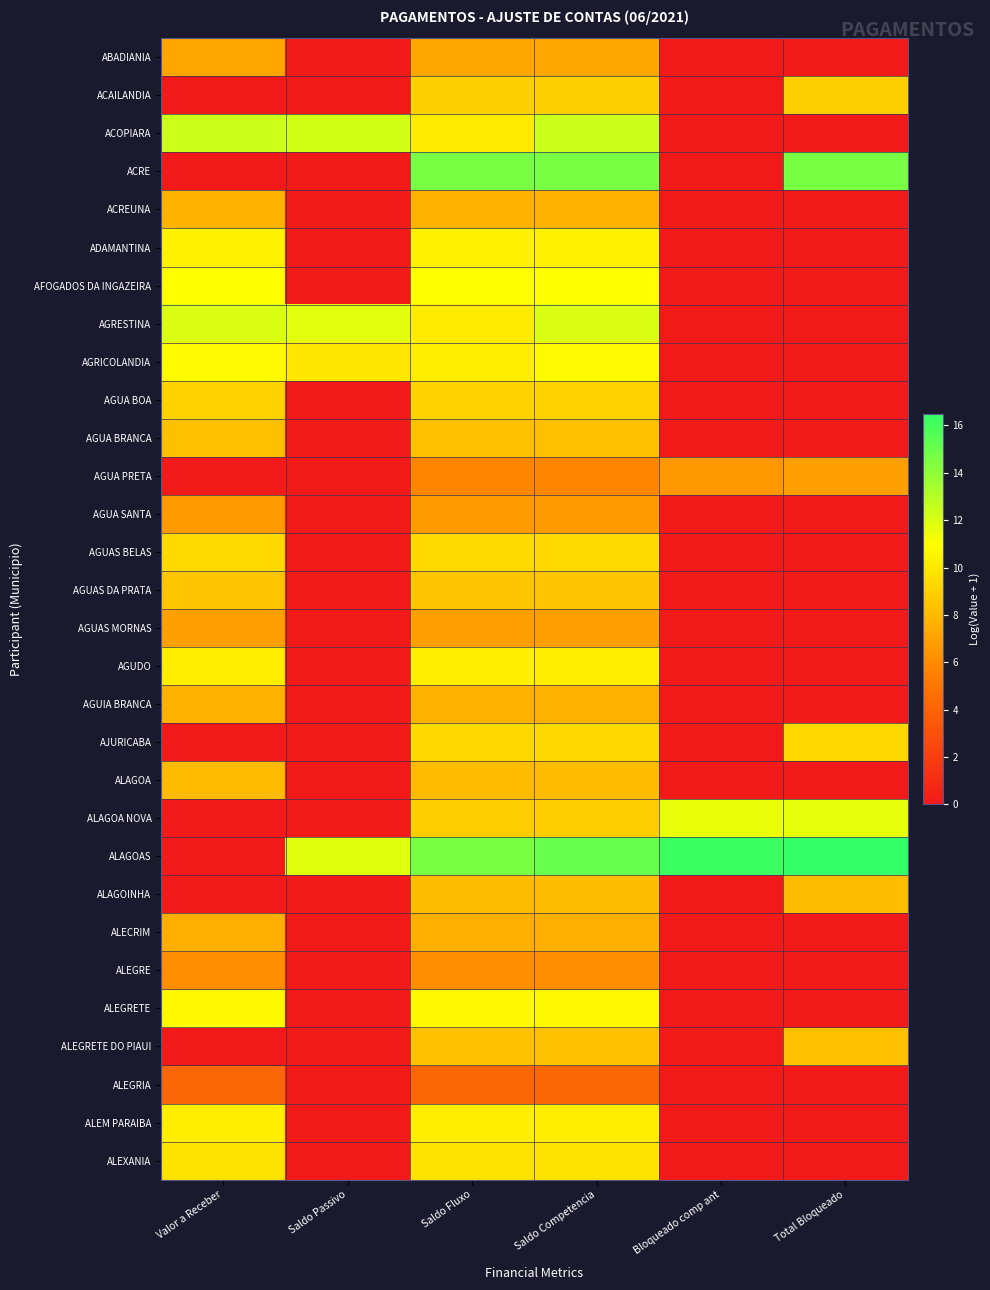

At how many categories does at least one series exceed 4?

6